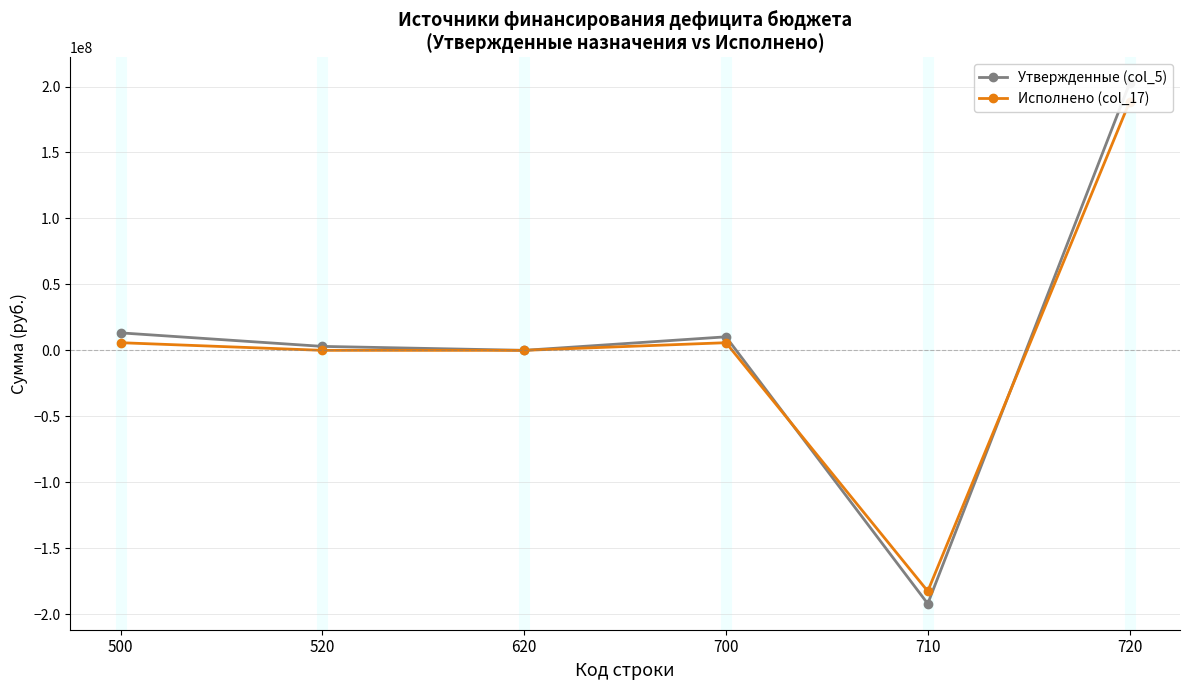

Rank the series by their average value, from highest to lowest.

Утвержденные (col_5), Исполнено (col_17)